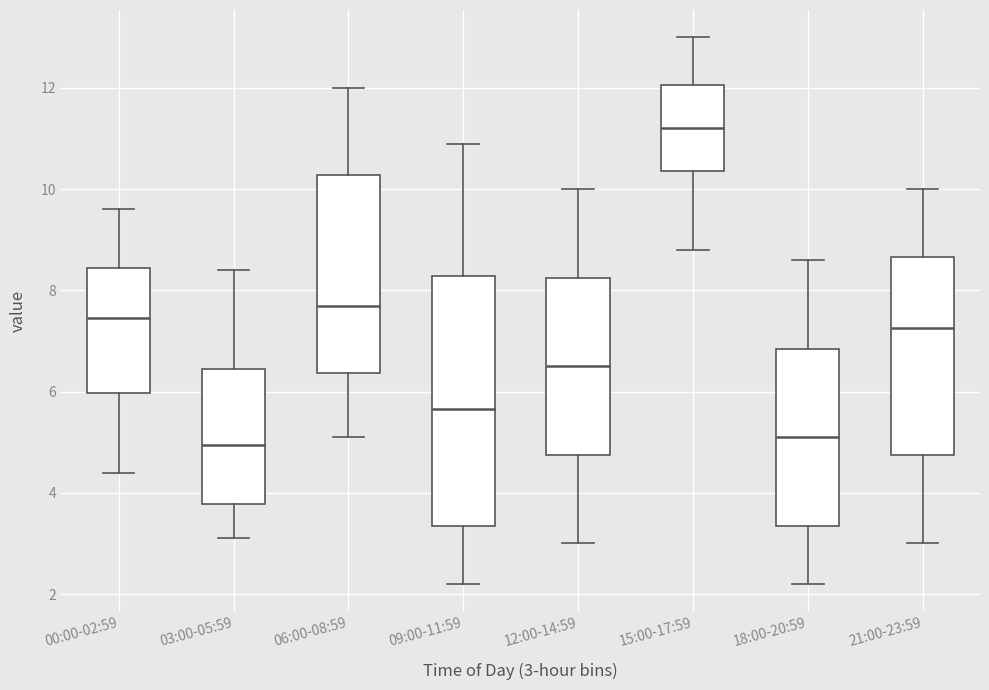

Which box is the tallest, from its lower edge to its upper edge?

09:00-11:59